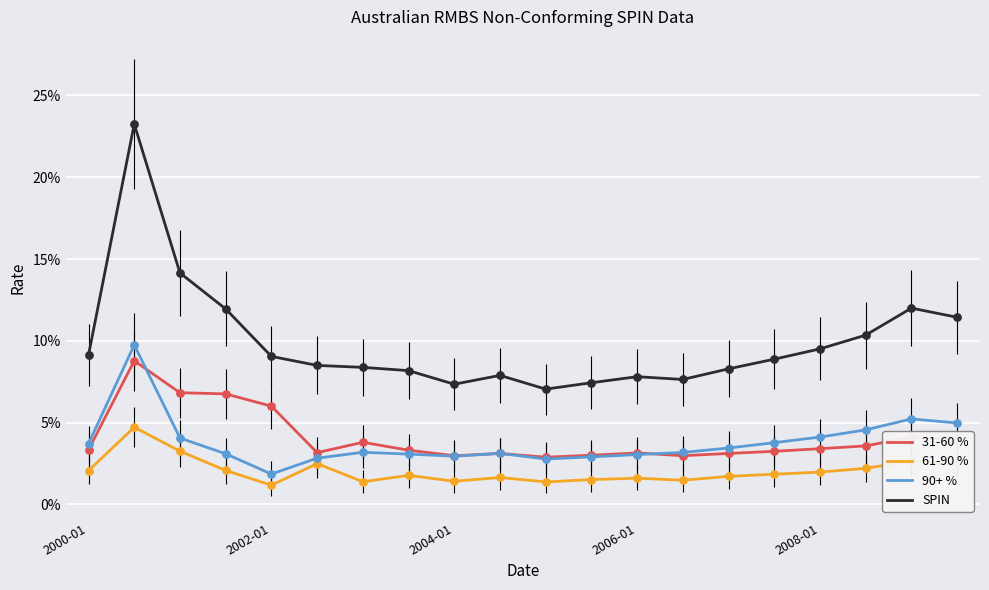

What are all the series names shown in the legend?

31-60 %, 61-90 %, 90+ %, SPIN